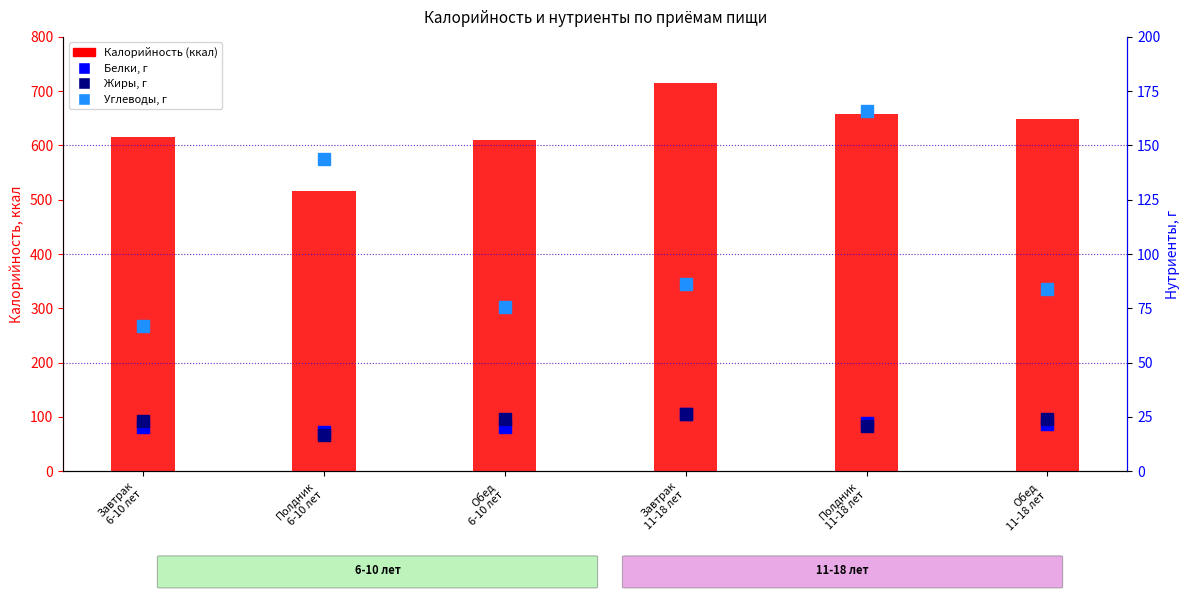

Which series changed the most between Полдник
11-18 лет and Обед
11-18 лет?

Углеводы